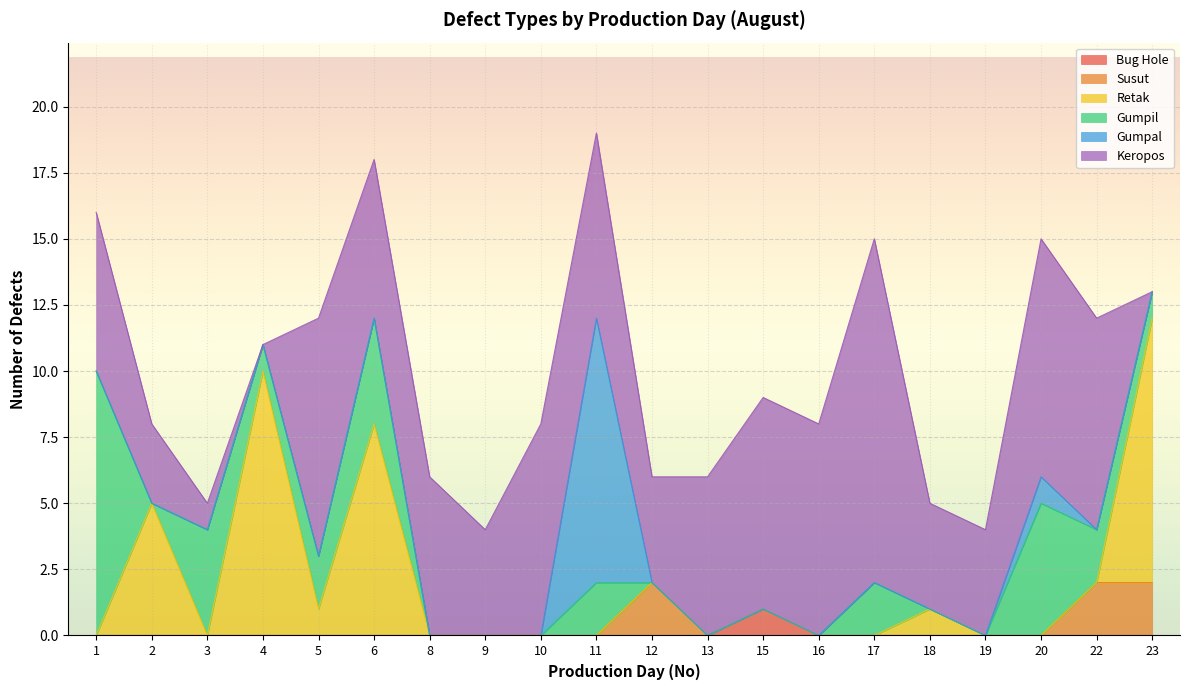

What is the difference between the maximum and minimum values in the Bug Hole series?

1